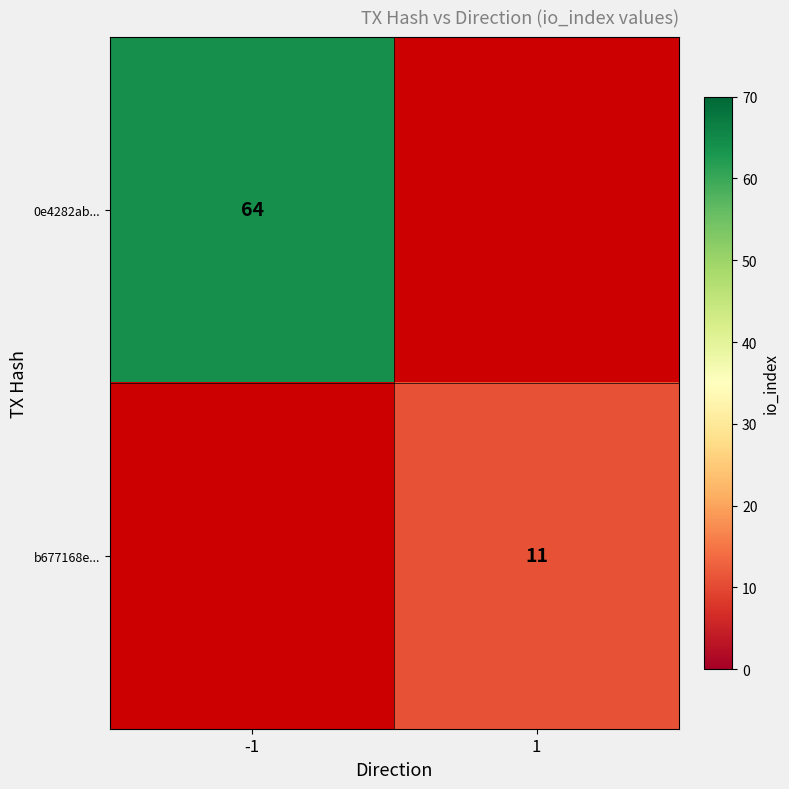

The b677168e... series shows 16 at 1. True or false?

False